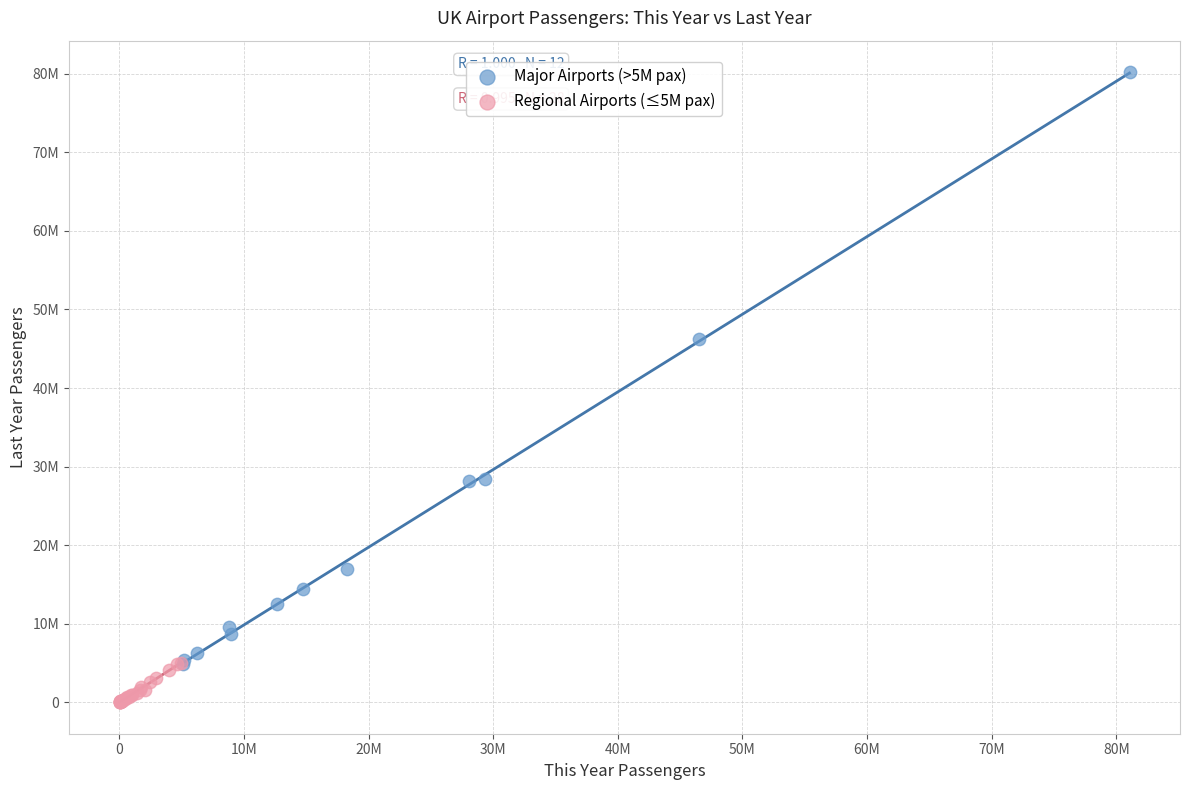

Which series contains the lowest Y value?

Regional Airports (≤5M pax)